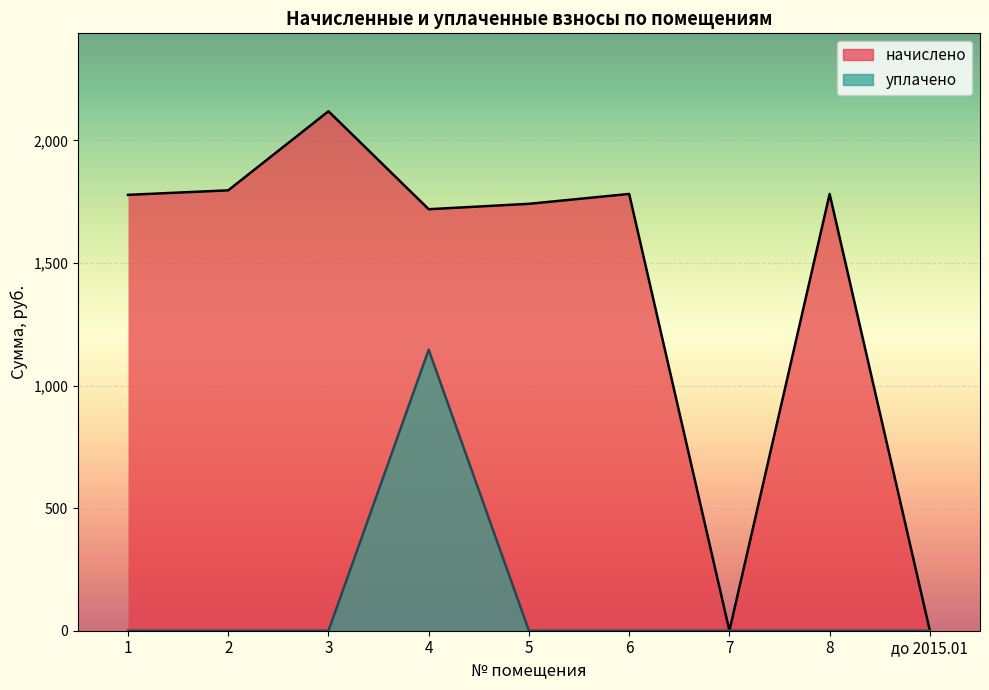

True or false: уплачено and начислено cross at least once.

False